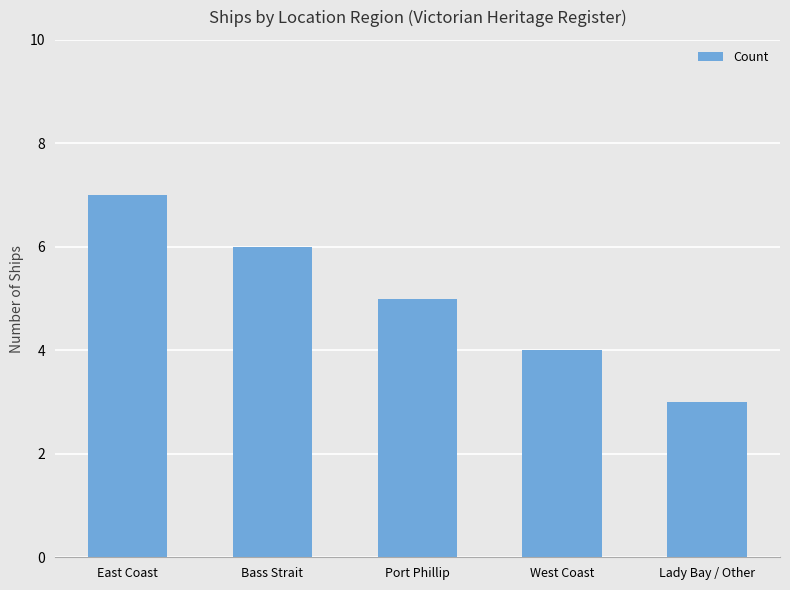

Reading left to right, list all the values displayed in this chart.

7	6	5	4	3